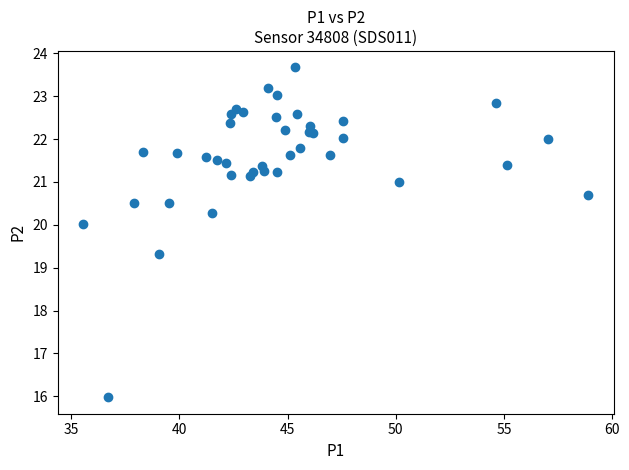

What Y value in the scatter plot is closest to 19?

19.3